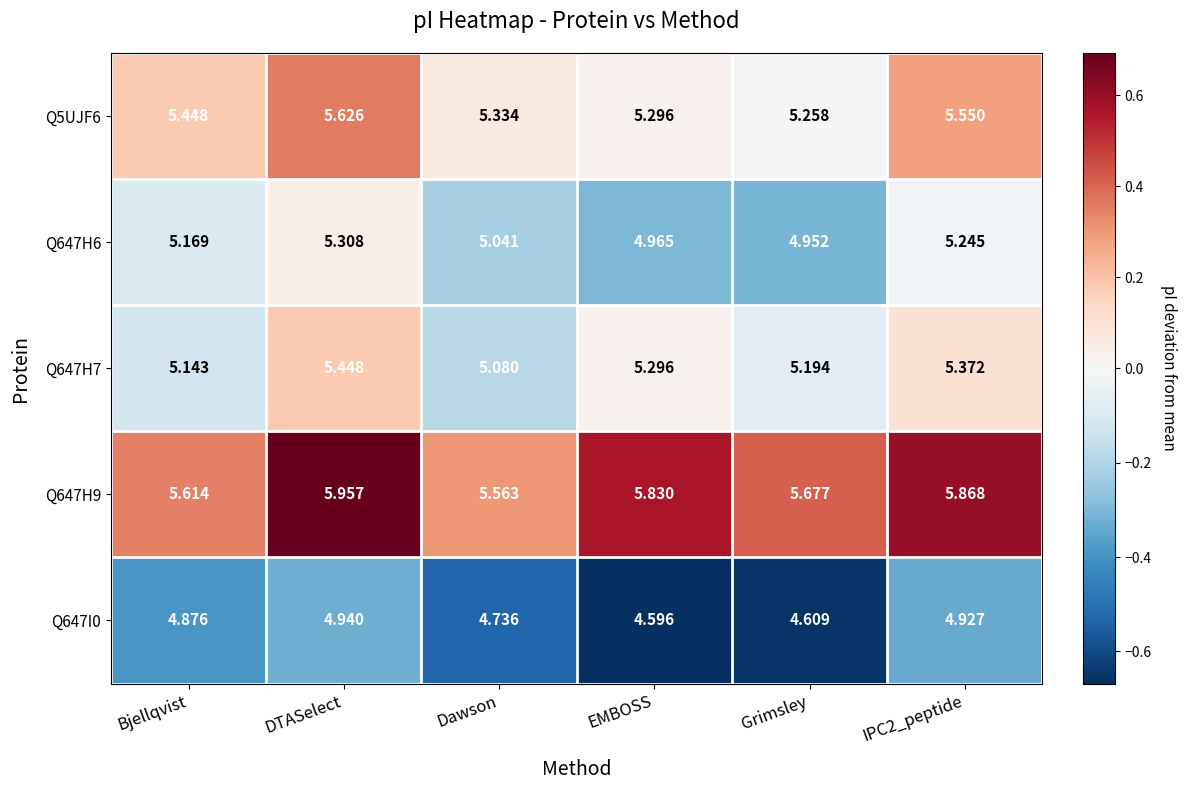

What is the spread (max minus min) of values at Bjellqvist?

0.7